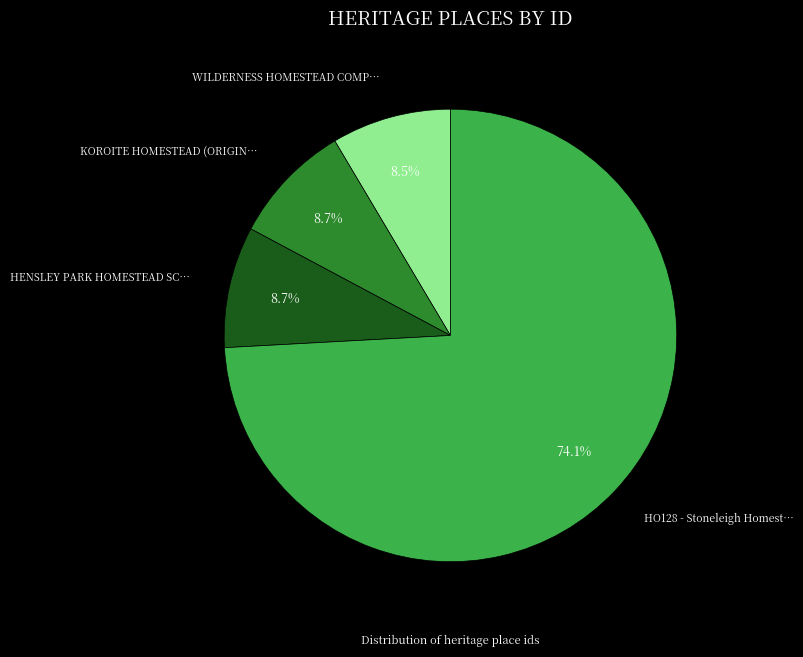

Count the number of slices in the pie.

4